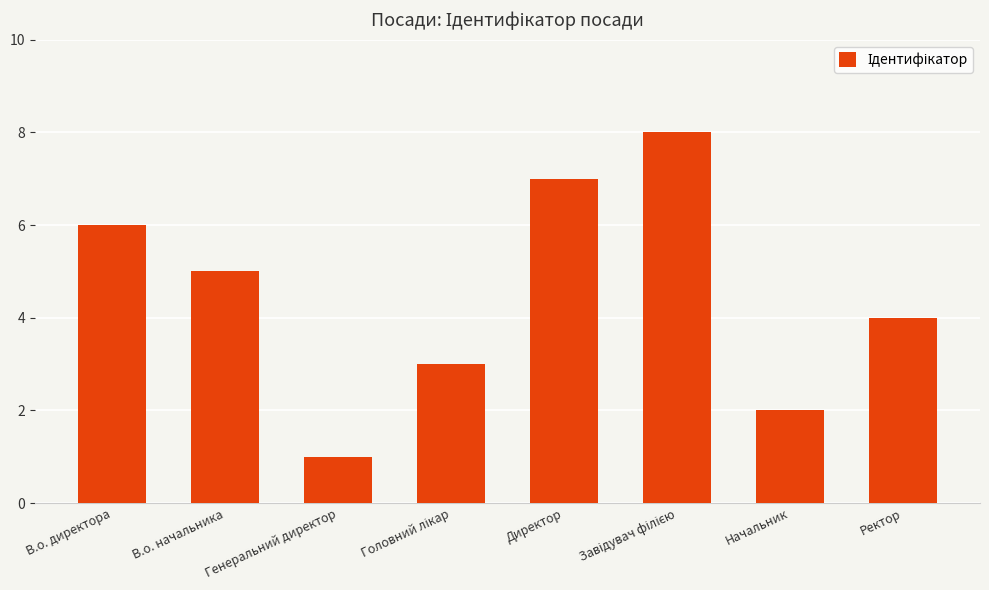

At which label does the data first exceed 5?

В.о. директора